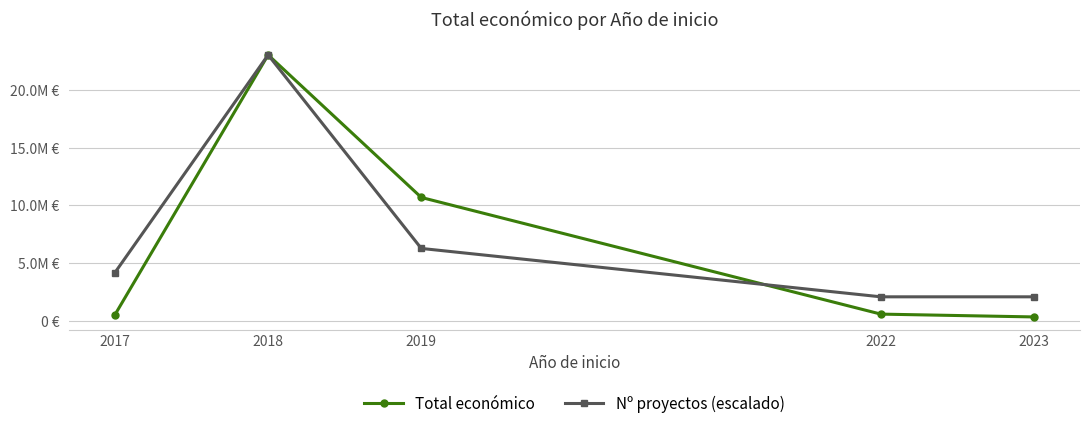

Between 2018 and 2023, which is larger?

2018